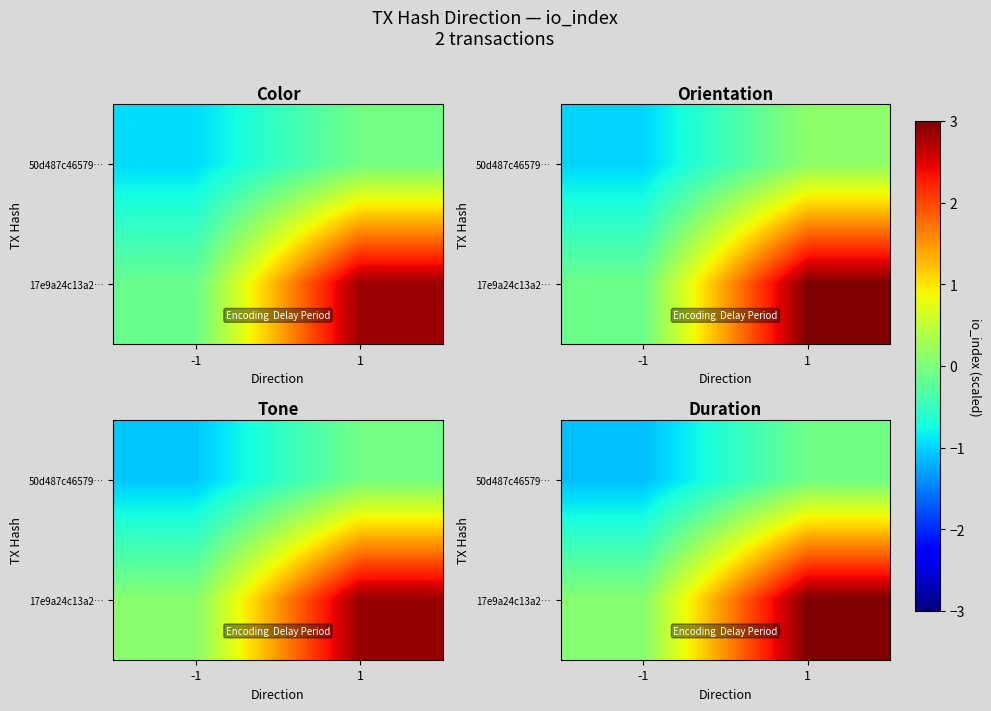

Which label corresponds to the largest value in the chart?

1